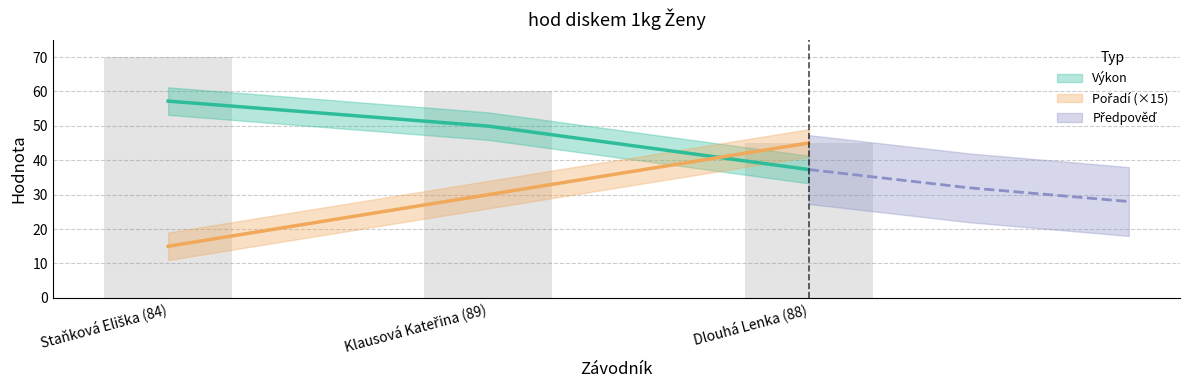

What is the lowest value of the Výkon series?

37.3